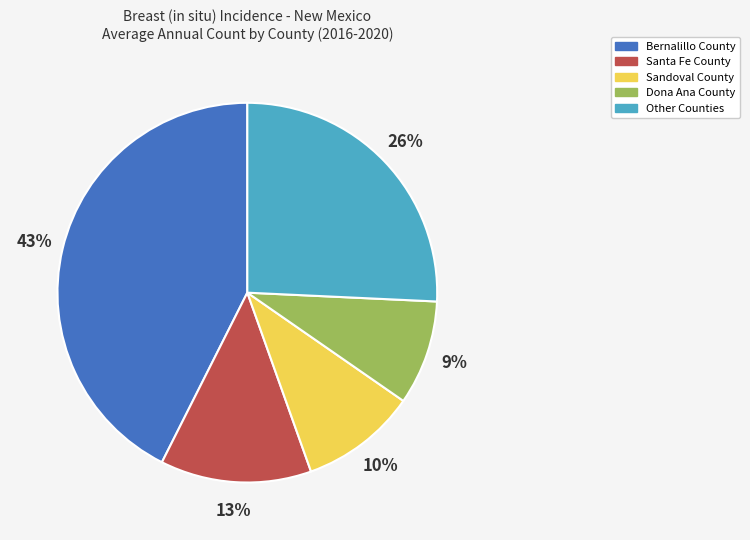

Which has a higher value, Dona Ana County or Santa Fe County?

Santa Fe County